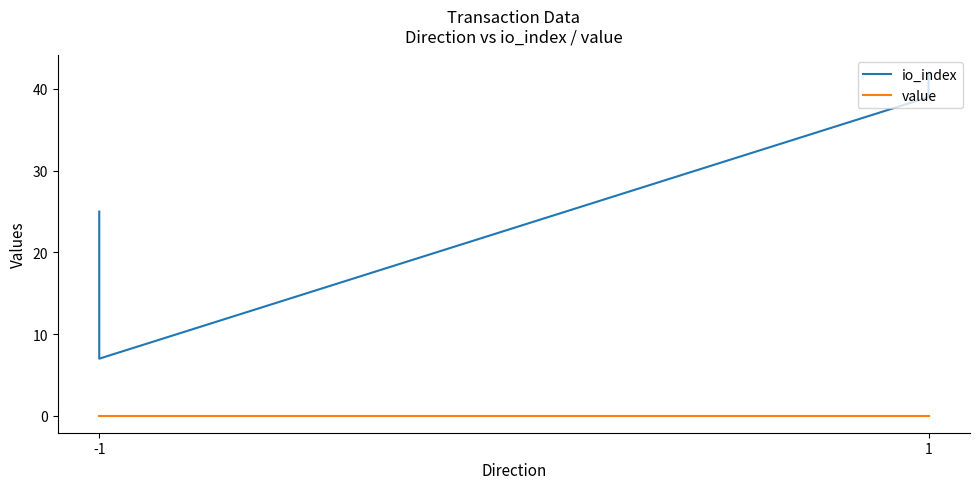

Reading right to left, what are all the values shown in this chart?

io_index: 42.0	39.0	7.0	25.0
value: 0.0	0.0	0.0	0.0